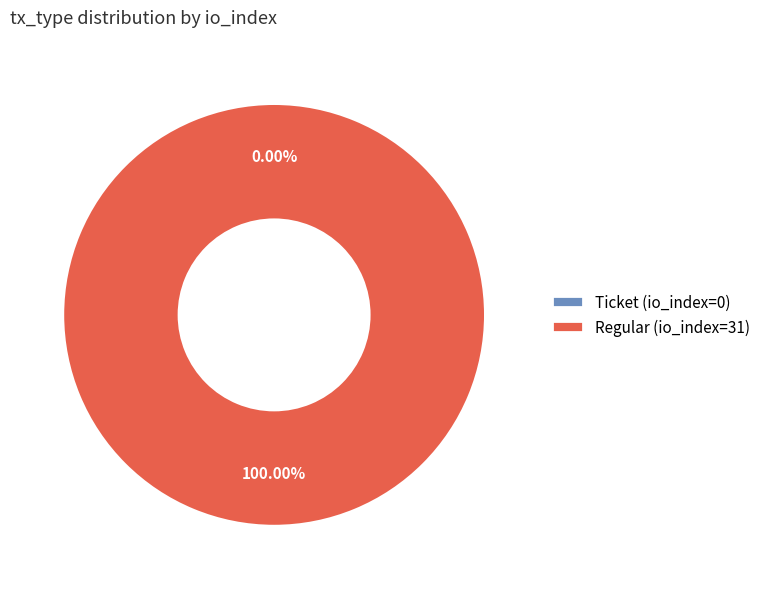

Does Ticket (io_index=0) account for over 50% of the chart?

No